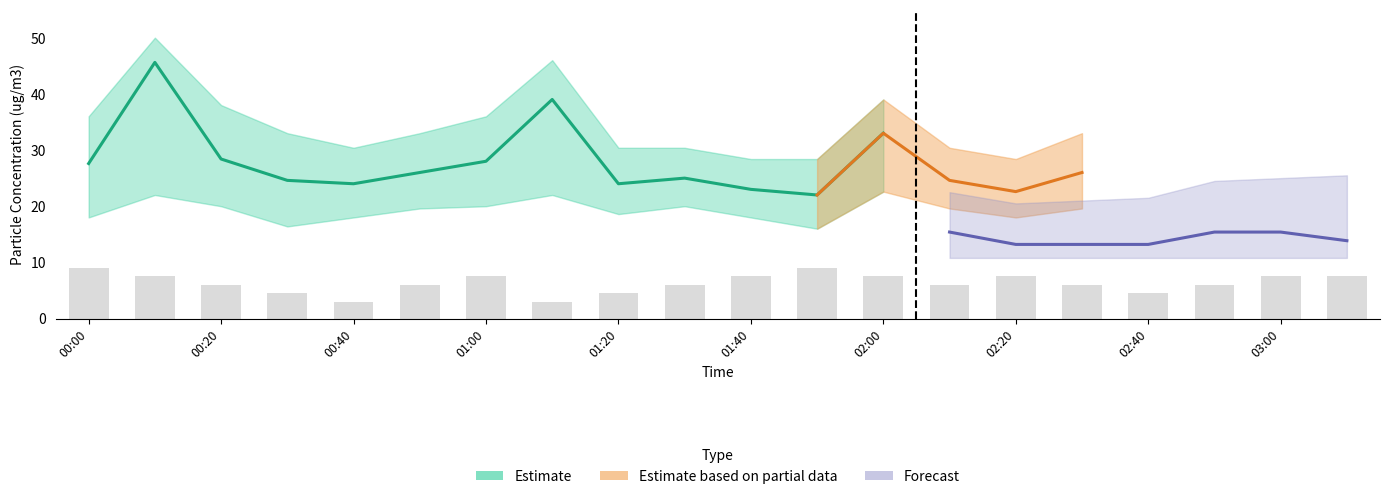

What is the minimum value shown in the chart?

3.0